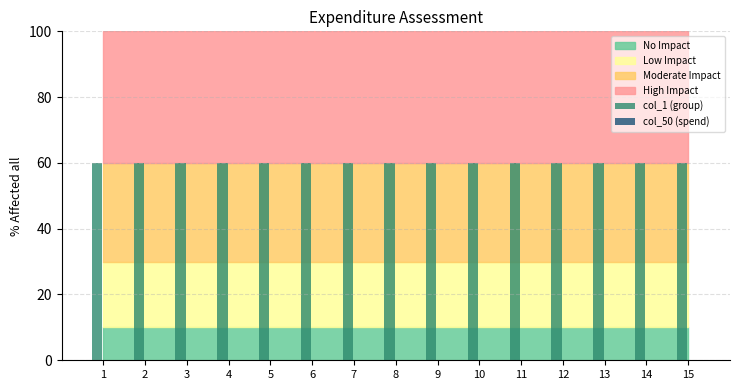

At which label does col_50 (spend) reach its minimum?

1